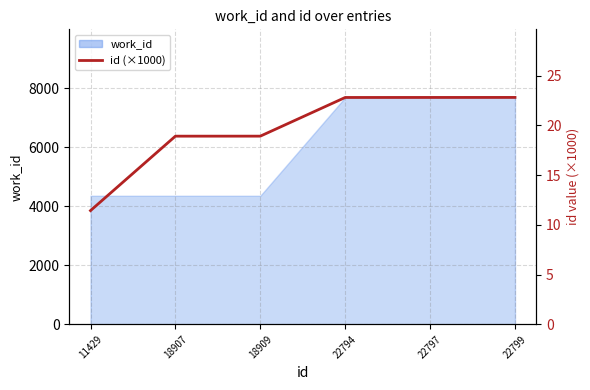

What is the maximum value shown in the chart?

22.8